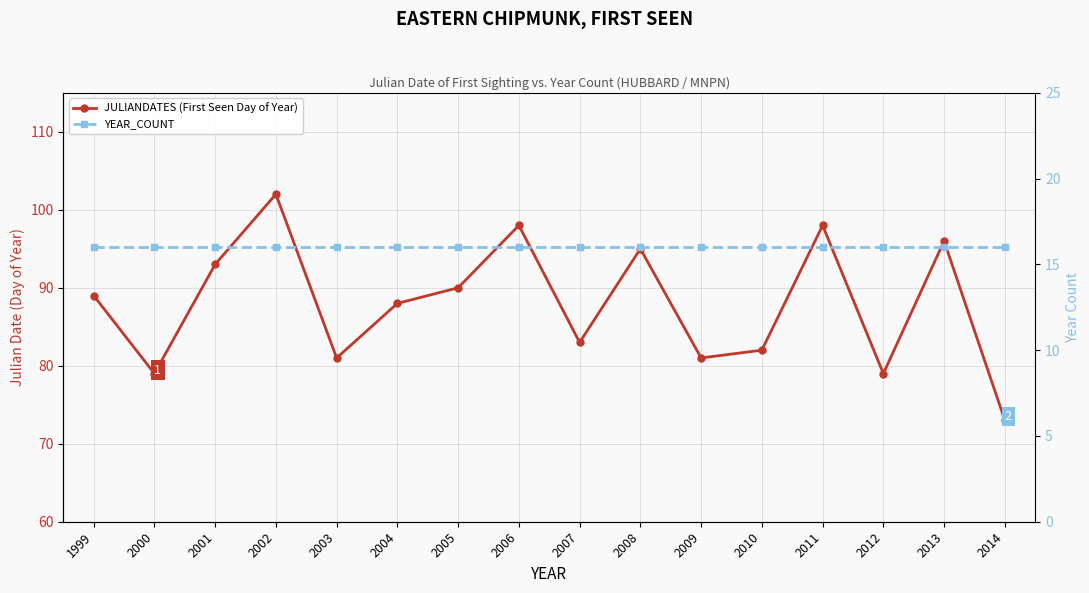

Does the chart display data point markers on the line(s)?

Yes